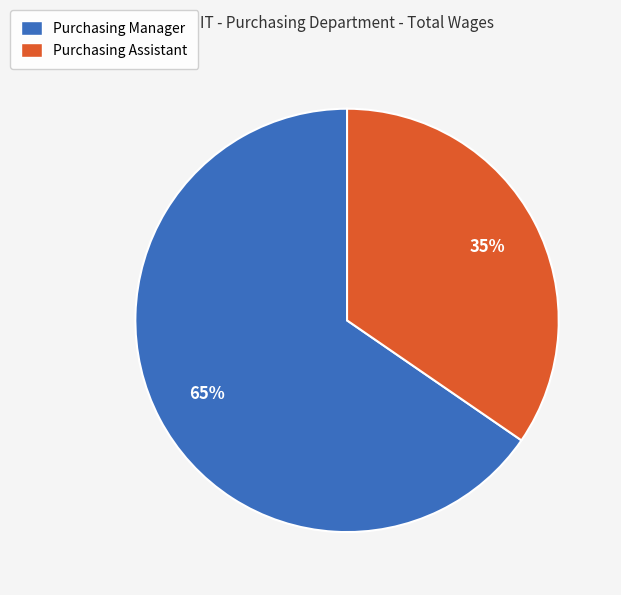

Count the number of slices in the pie.

2